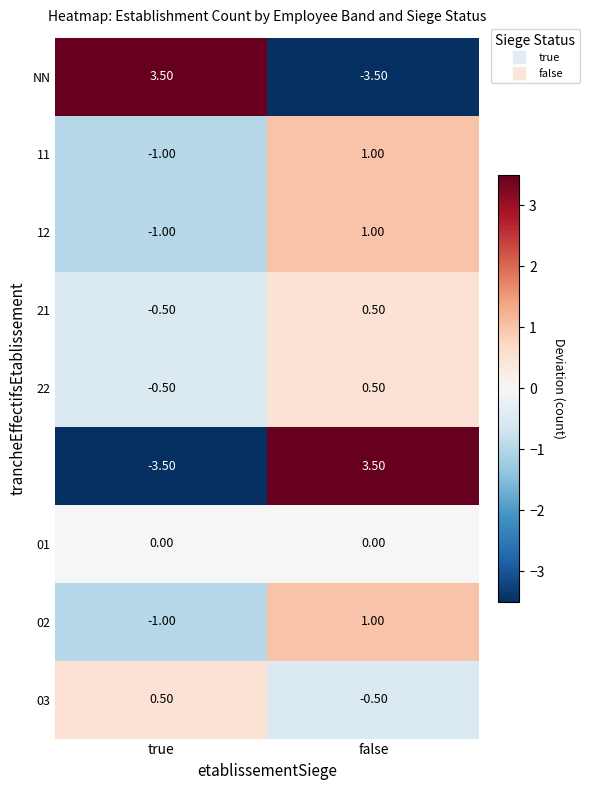

At which category is the sum across all series the highest?

false